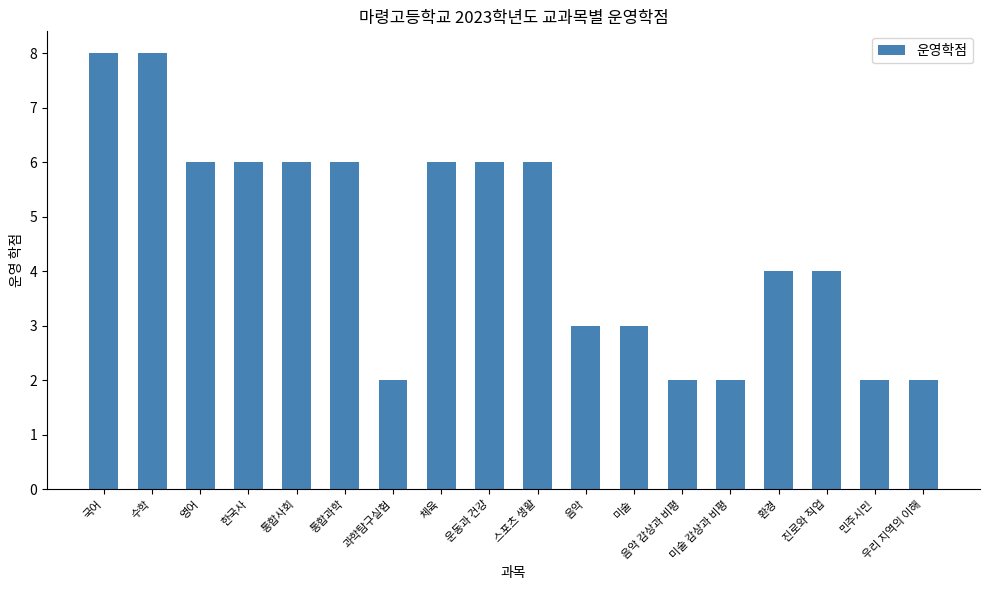

The chart shows a value of 3 at 민주시민. True or false?

False